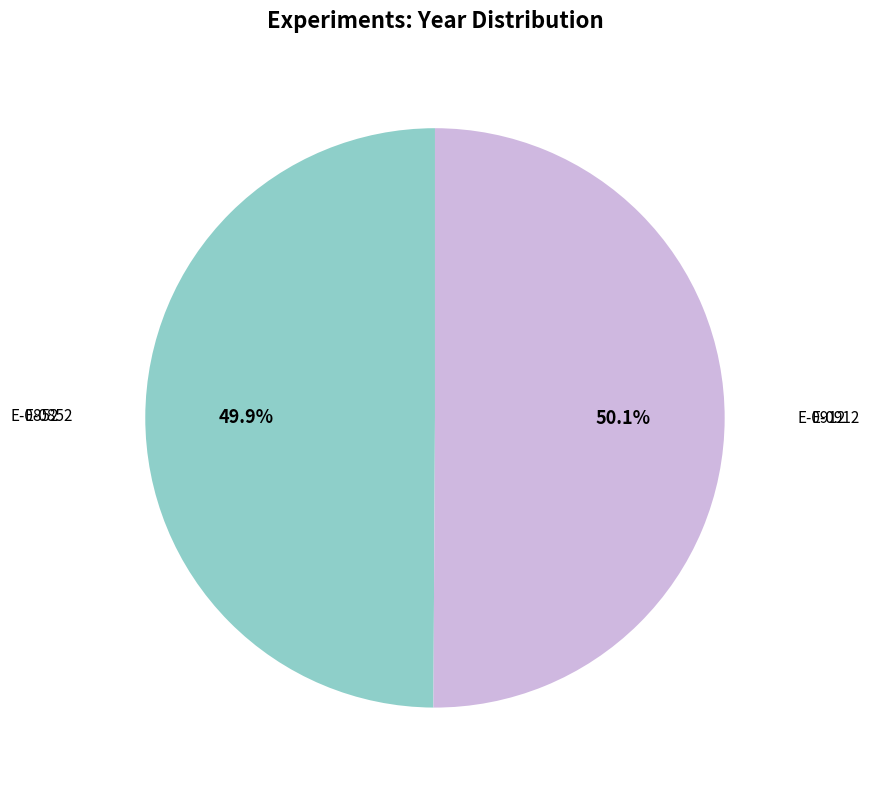

To the nearest percent, what percentage of the pie is E-0912?

50%